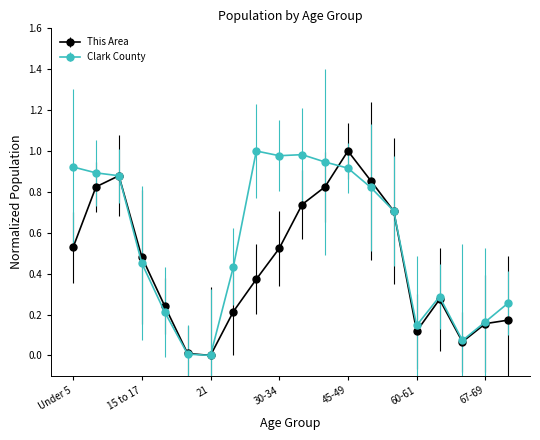

True or false: This Area has more than 1 interior local peaks.

True